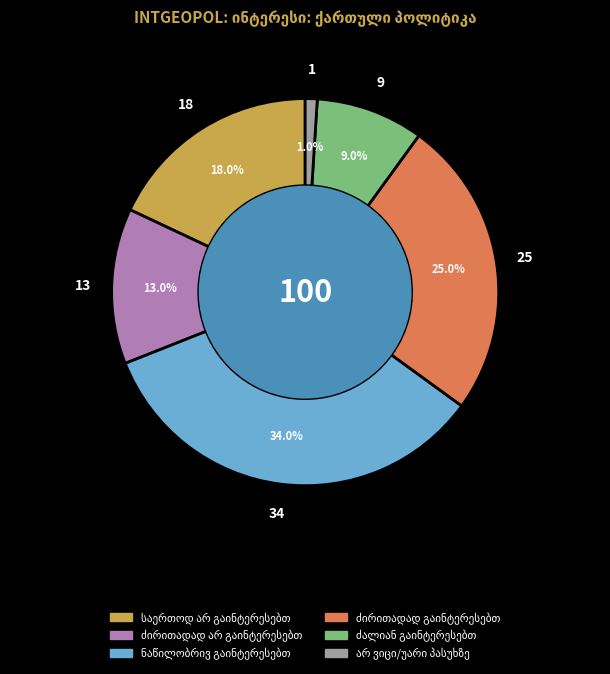

Does any single category account for the majority?

No